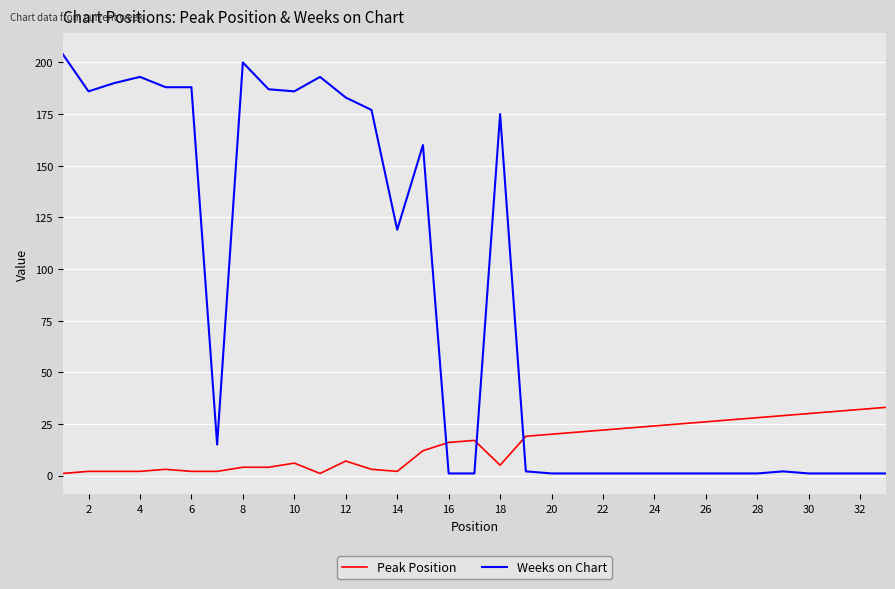

Which series ends up on top after the final intersection of Weeks on Chart and Peak Position?

Peak Position